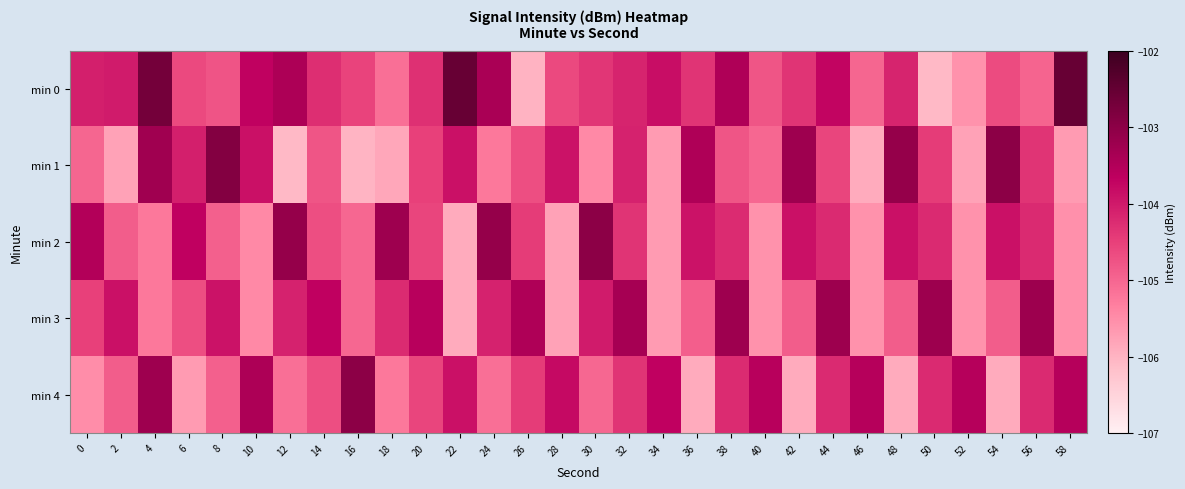

Which label corresponds to the smallest value in the chart?

50